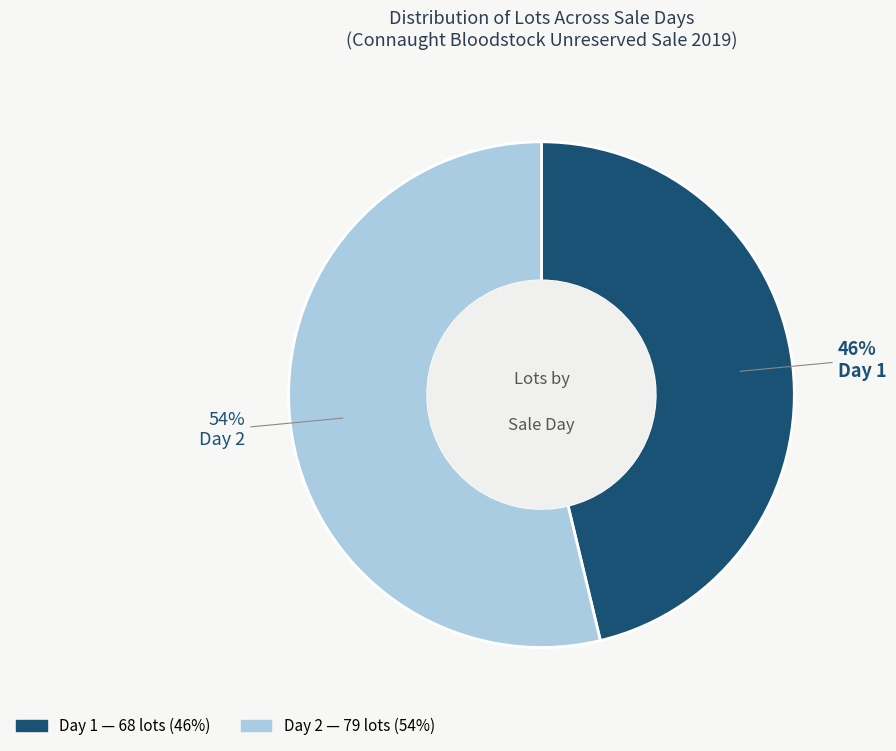

Combined, do Day 2 and Day 1 account for over 50%?

Yes